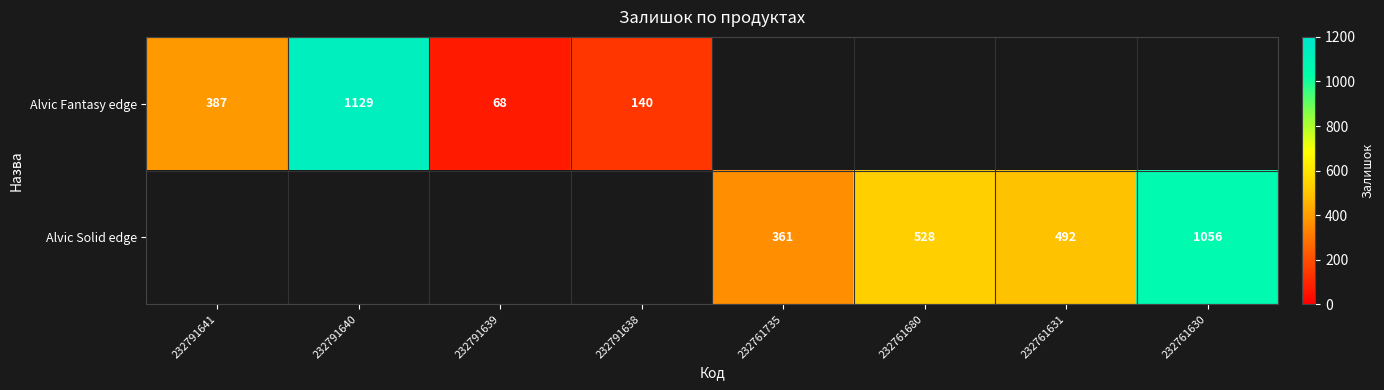

True or false: Alvic Fantasy edge has a value of 95 at 232791638.

False